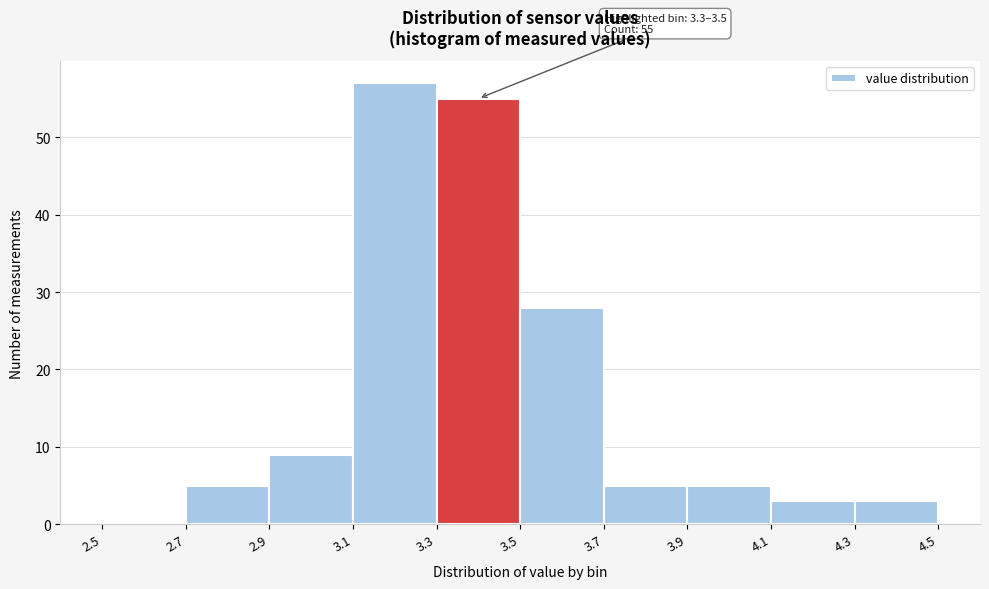

Over which range of the x-axis is the bar tallest?

3.1 to 3.3